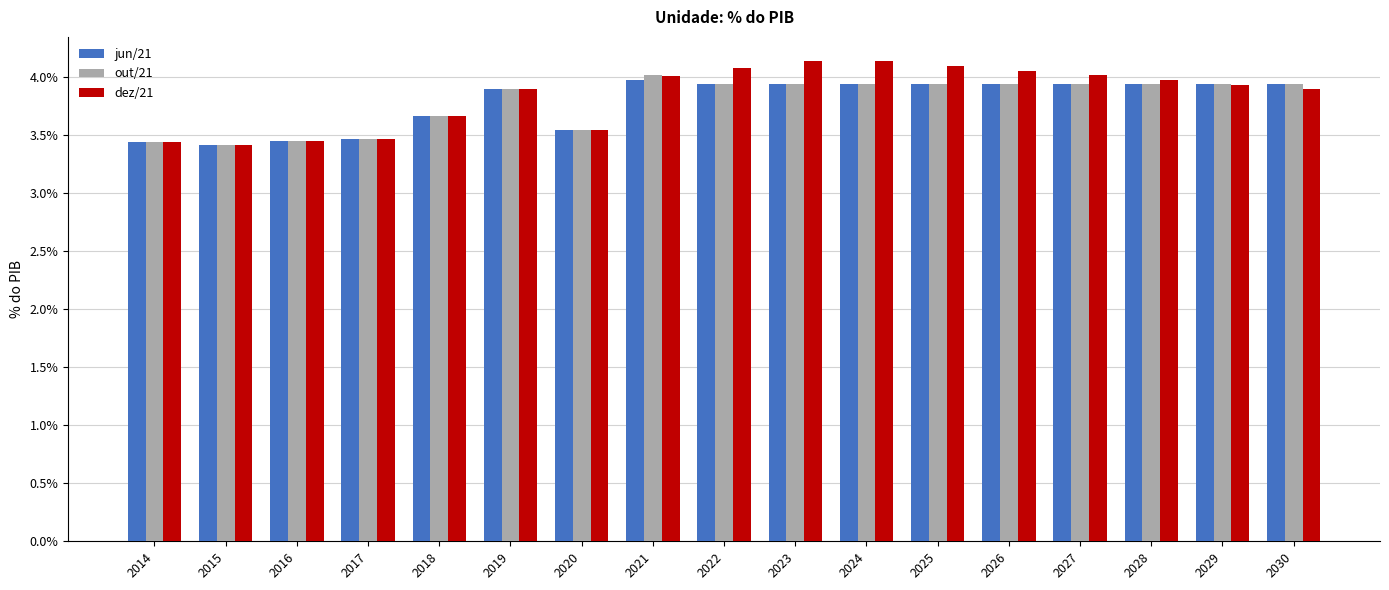

Is the value of out/21 at 2017 greater than the value of dez/21 at 2026?

No